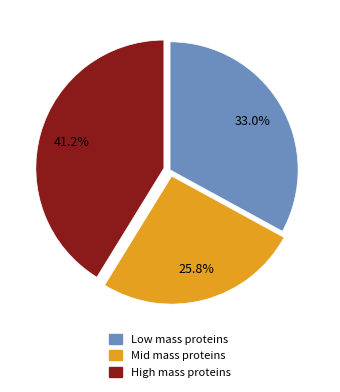

Do Mid mass proteins and Low mass proteins together represent more than half of the pie?

Yes